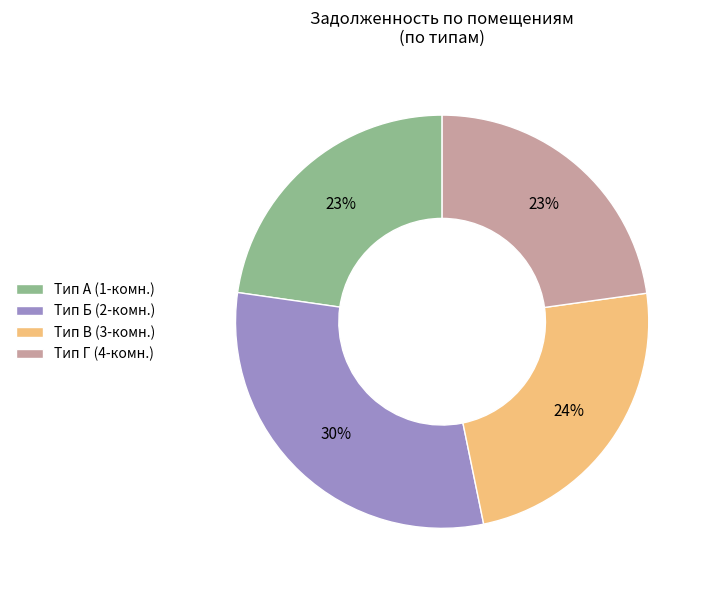

To the nearest percent, what percentage of the pie is Тип В (3-комн.)?

24%